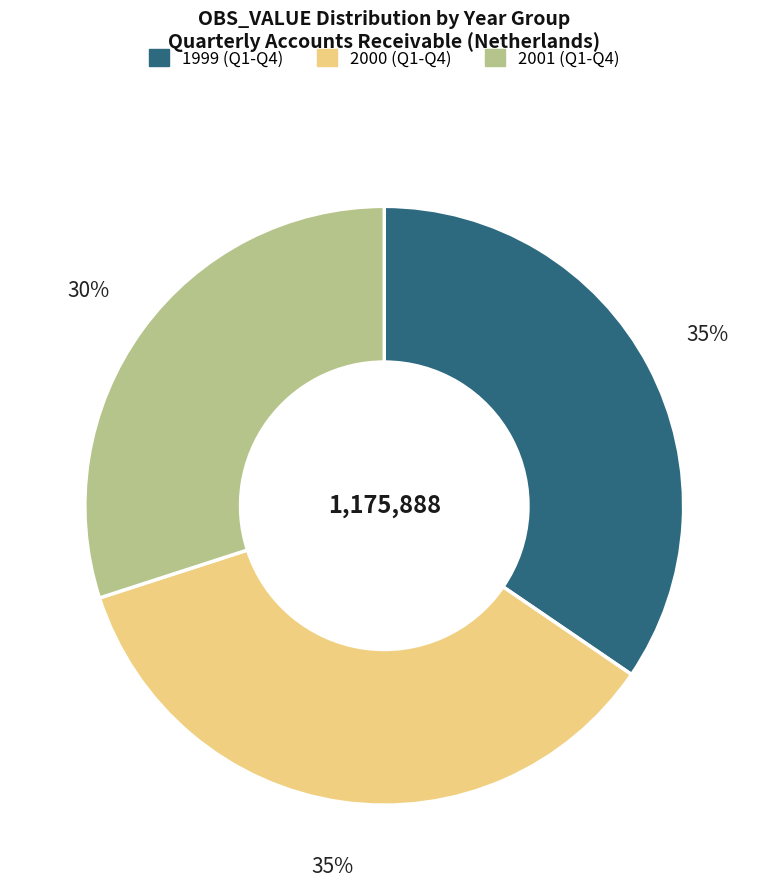

How many slices are in this pie chart?

3